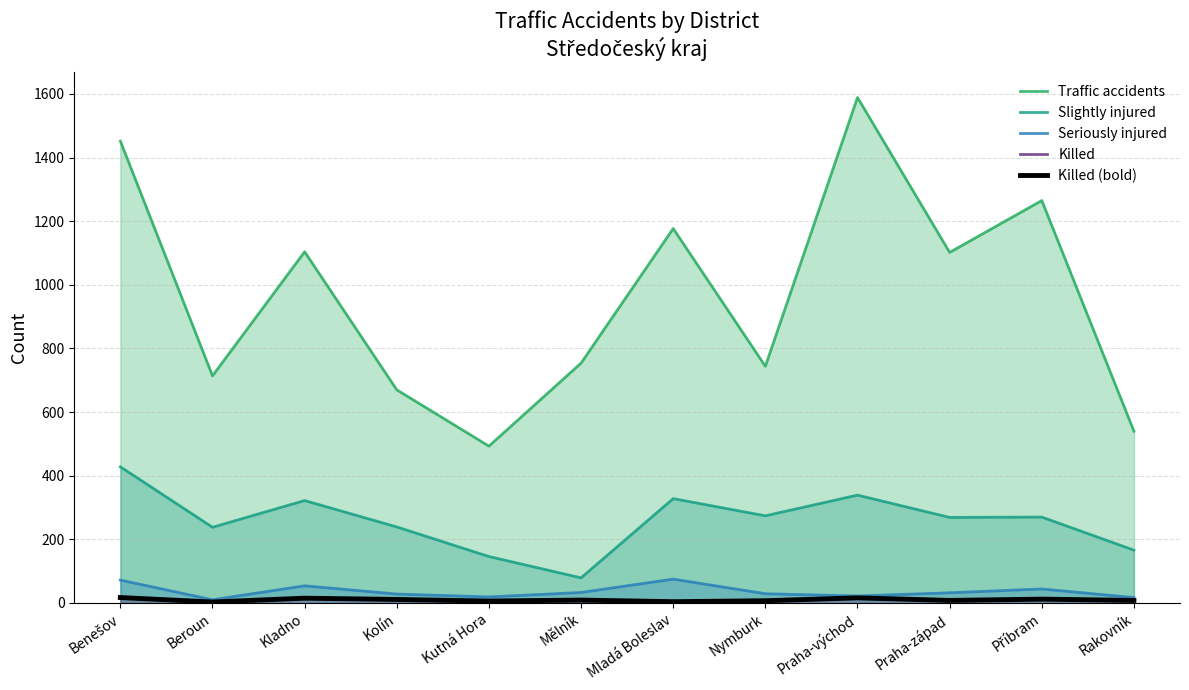

What is the value of the Killed (bold) point at the 5th from the left?

6